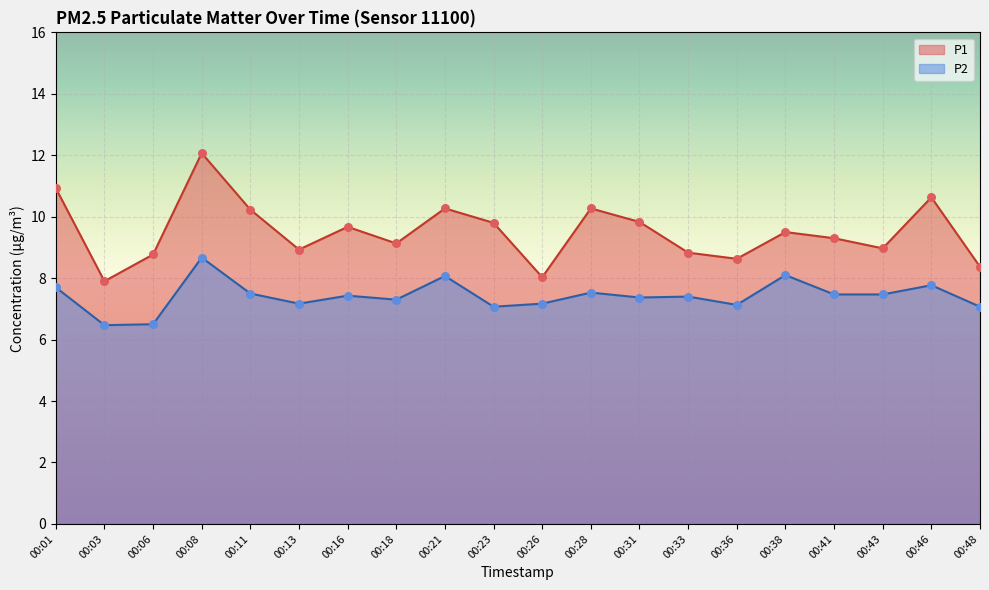

Which series has the largest Y range (max minus min)?

P1